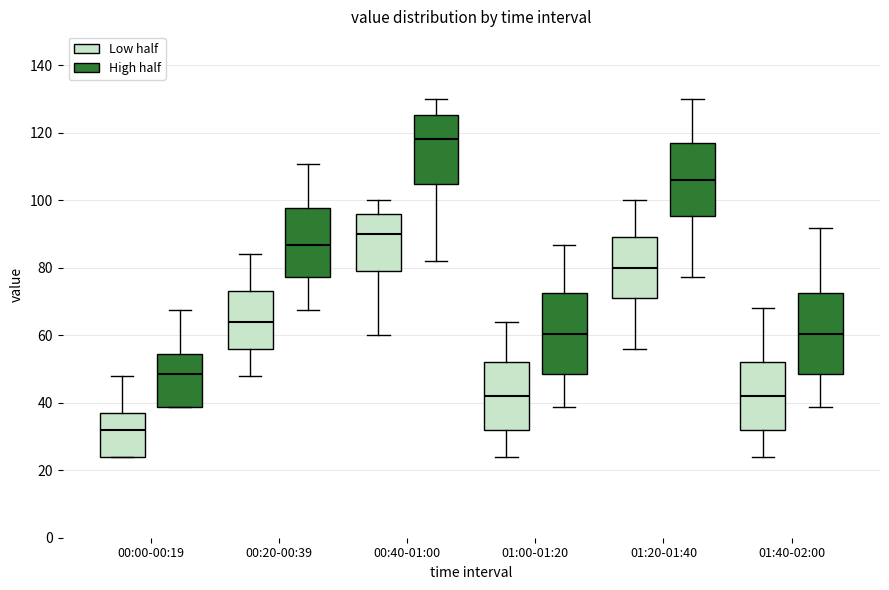

Which box's median line is the highest?

00:40-01:00 (High half)